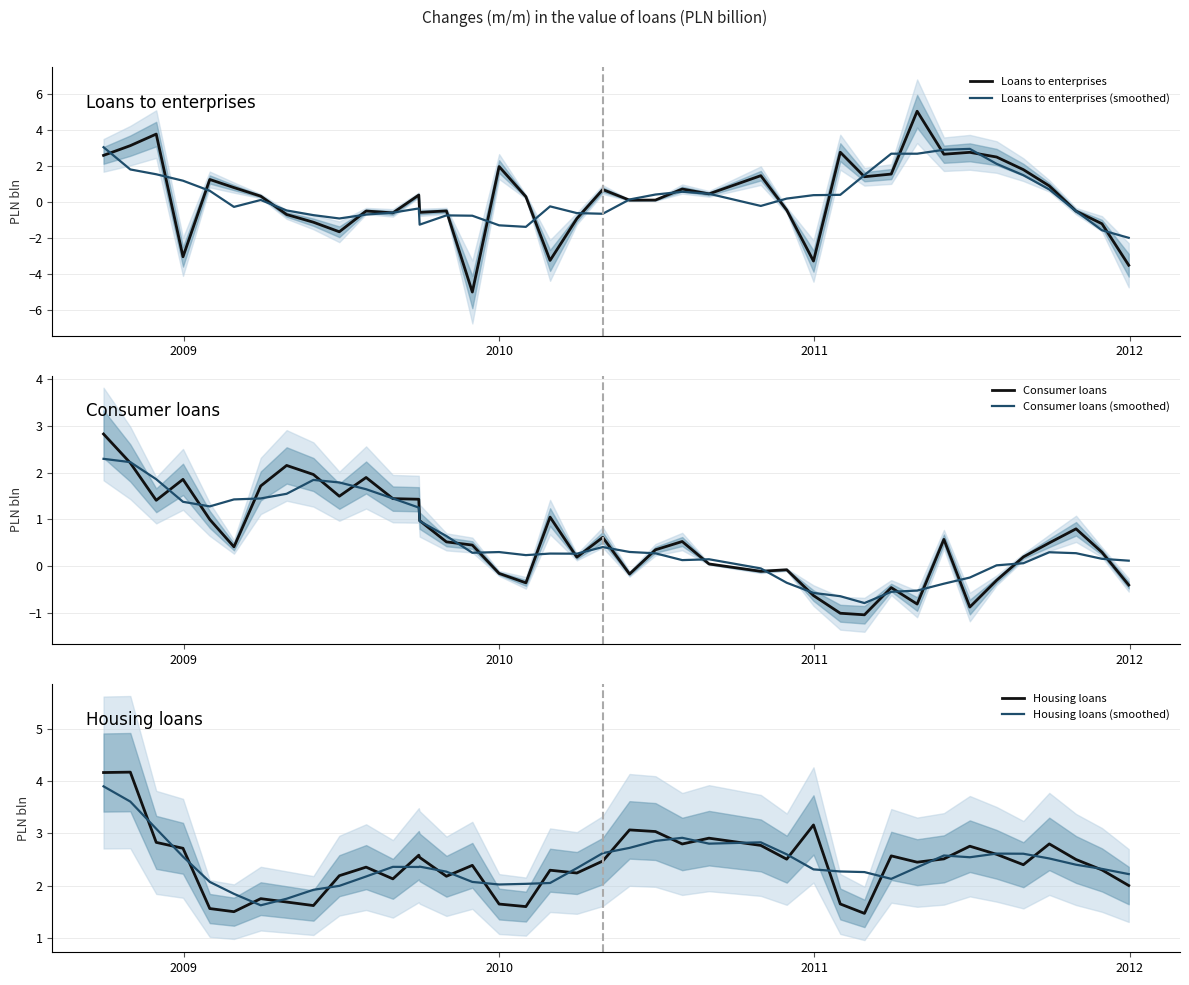

At how many categories does at least one series exceed 0?

40